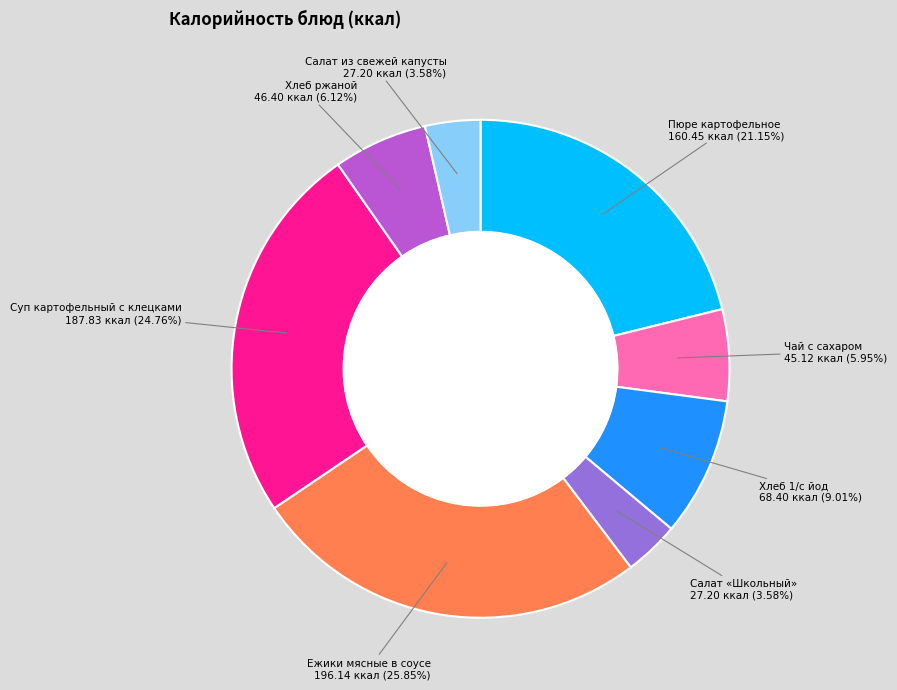

Does any single category account for the majority?

No